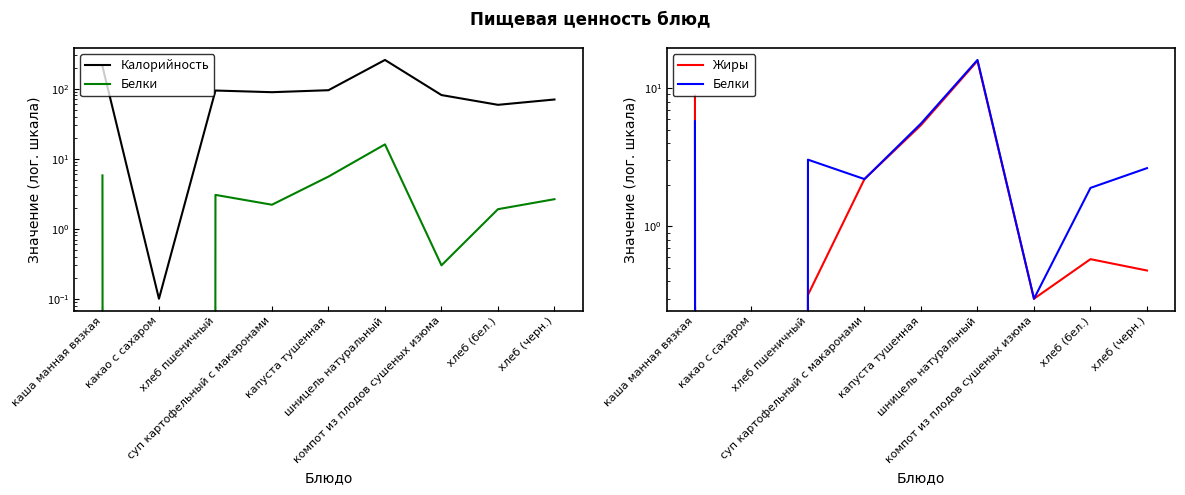

What position from the right is шницель натуральный?

4